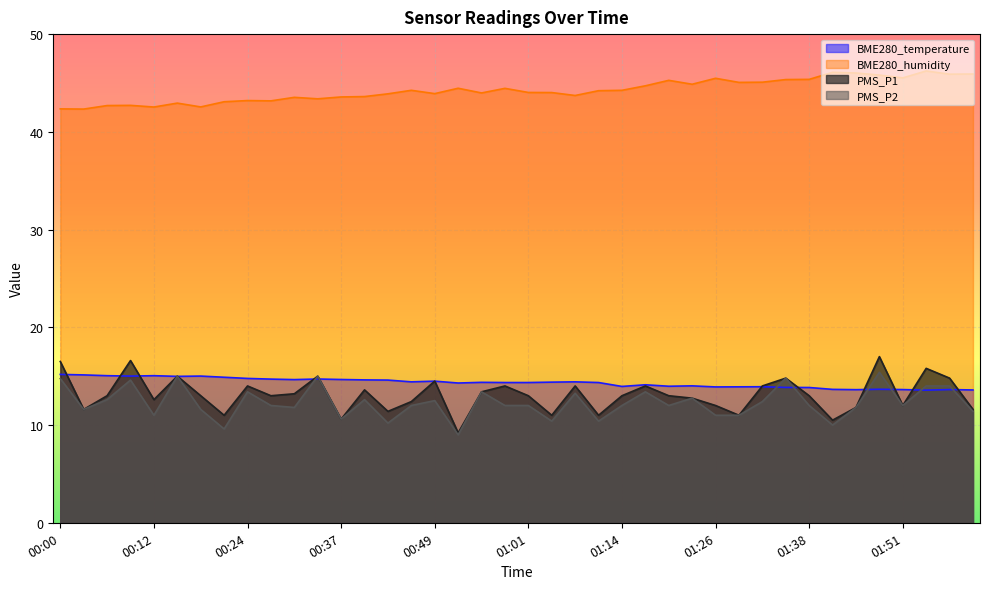

What is the highest value of the PMS_P1 series?

17.0